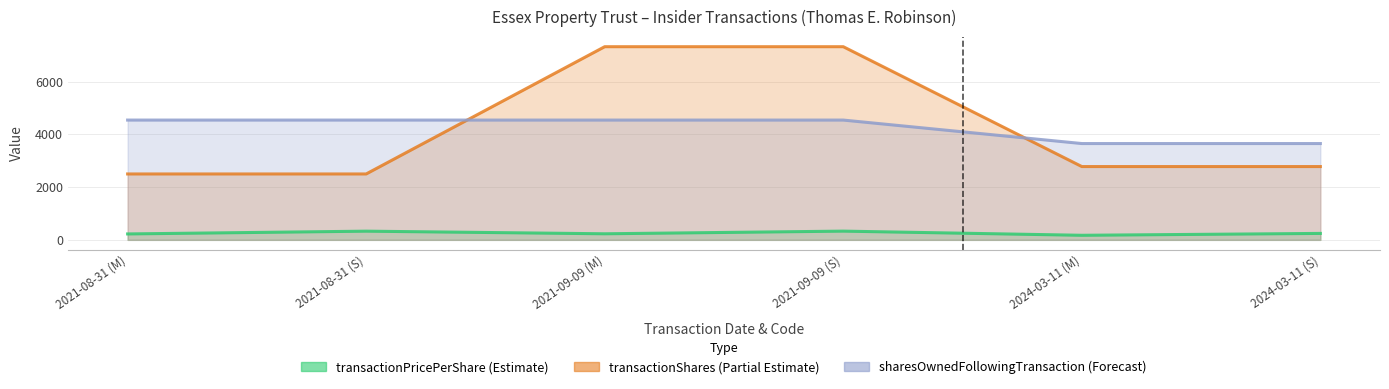

What is the spread (max minus min) of values at 2021-09-09 (M)?

7099.1